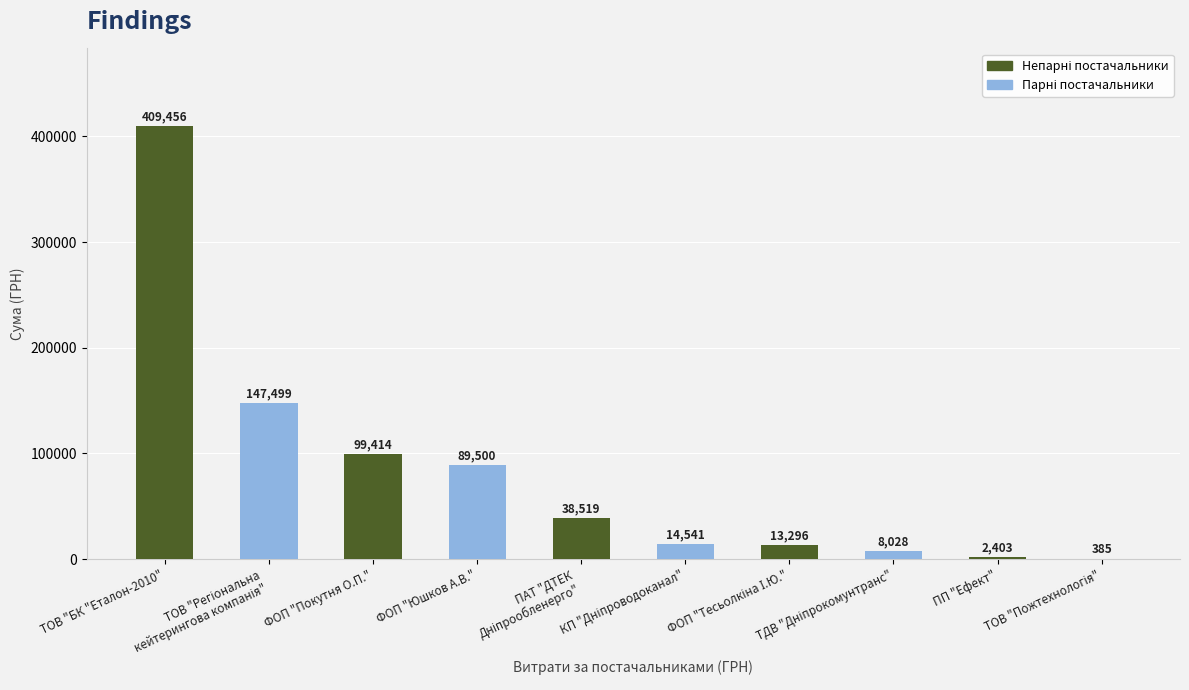

What is the difference between the values at КП "Дніпроводоканал" and ПП "Ефект"?

12137.7